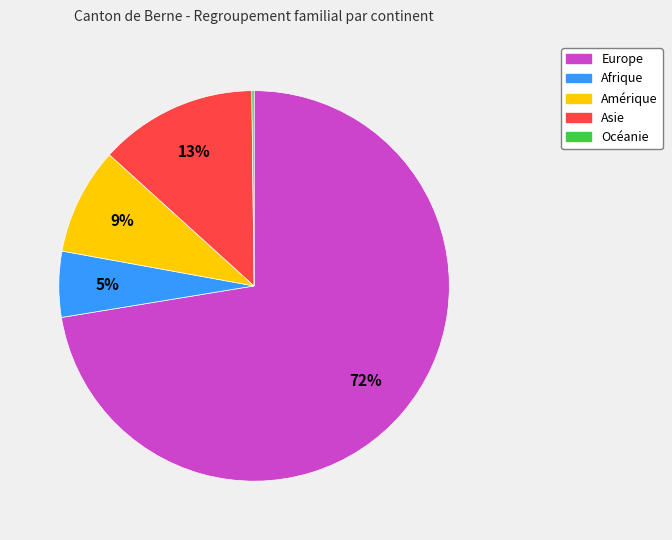

What is the largest slice in the pie chart?

Europe